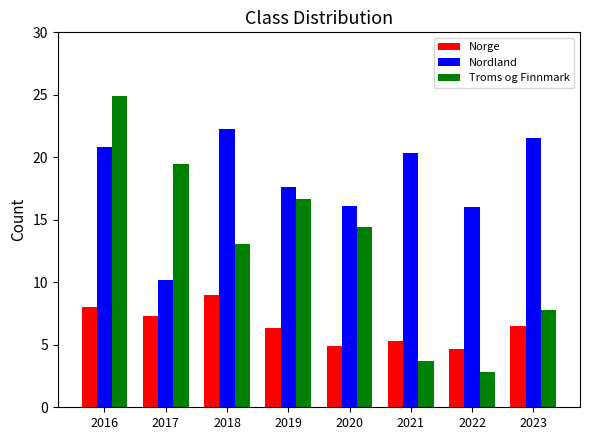

Reading right to left, extract all data points from this chart.

Norge: 2023=6.5	2022=4.6	2021=5.3	2020=4.9	2019=6.3	2018=9.0	2017=7.3	2016=8.0
Nordland: 2023=21.6	2022=16.1	2021=20.4	2020=16.1	2019=17.7	2018=22.2	2017=10.2	2016=20.8
Troms og Finnmark: 2023=7.8	2022=2.9	2021=3.7	2020=14.4	2019=16.7	2018=13.1	2017=19.5	2016=24.9